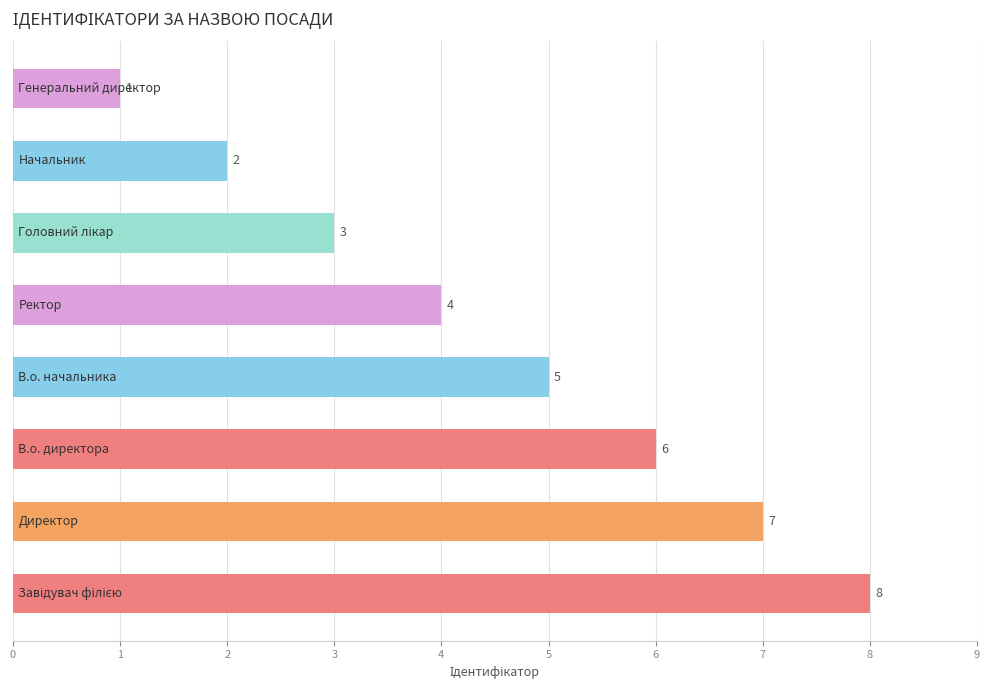

What is the difference between the maximum and minimum values?

7